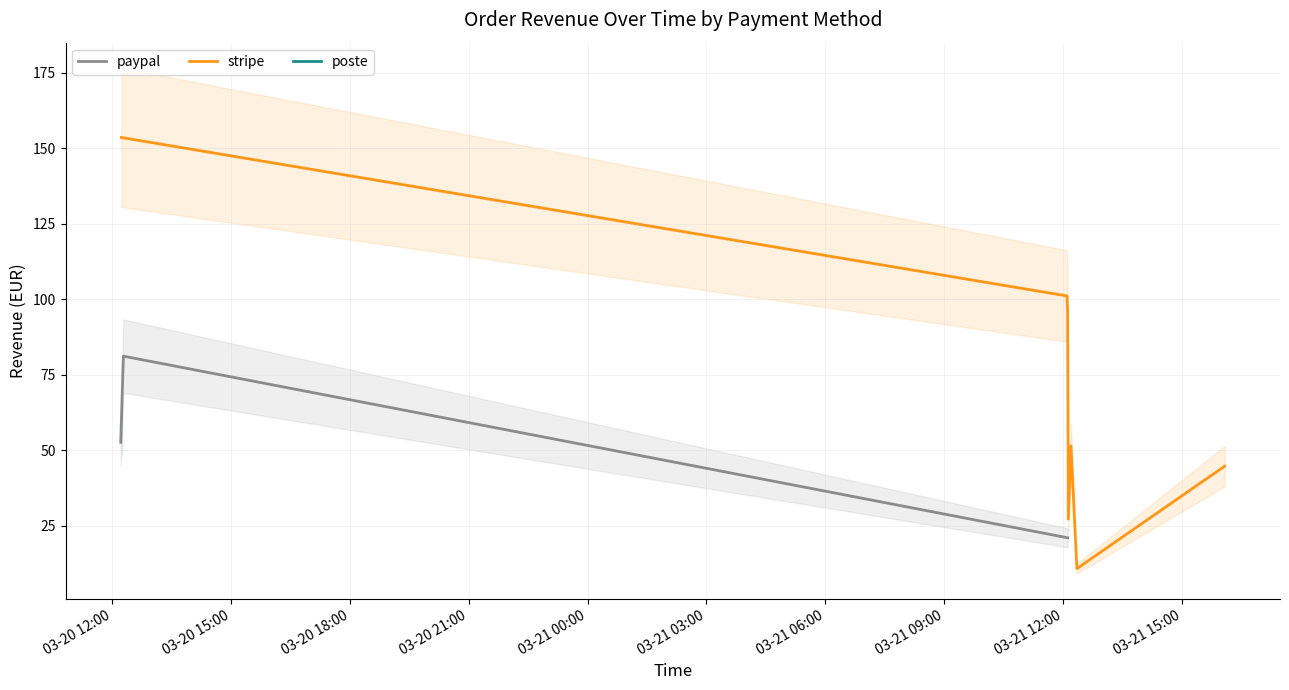

How many lines are shown in the chart?

3